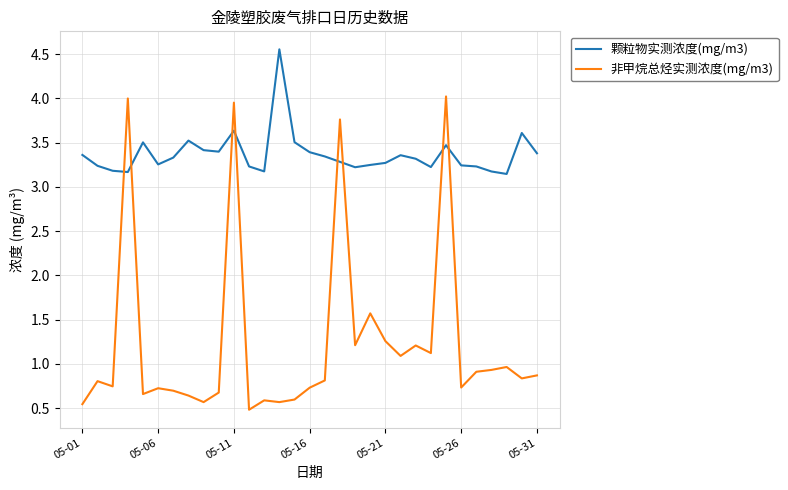

Which series has the largest total across all categories?

颗粒物实测浓度(mg/m3)